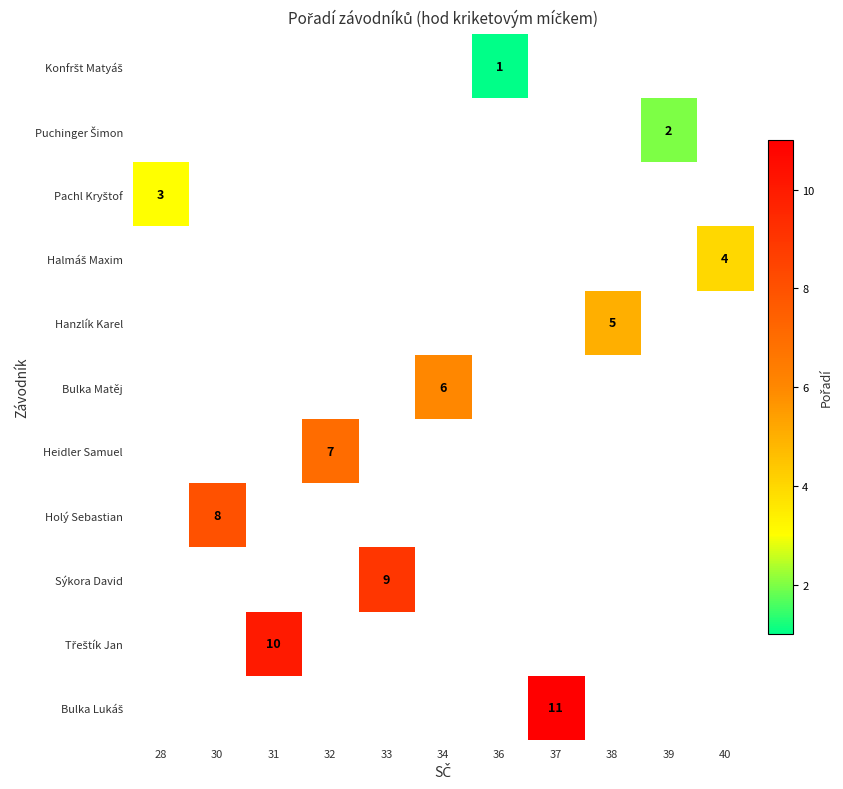

List the labels in order of Třeštík Jan value, smallest first.

28, 30, 31, 32, 33, 34, 36, 37, 38, 39, 40